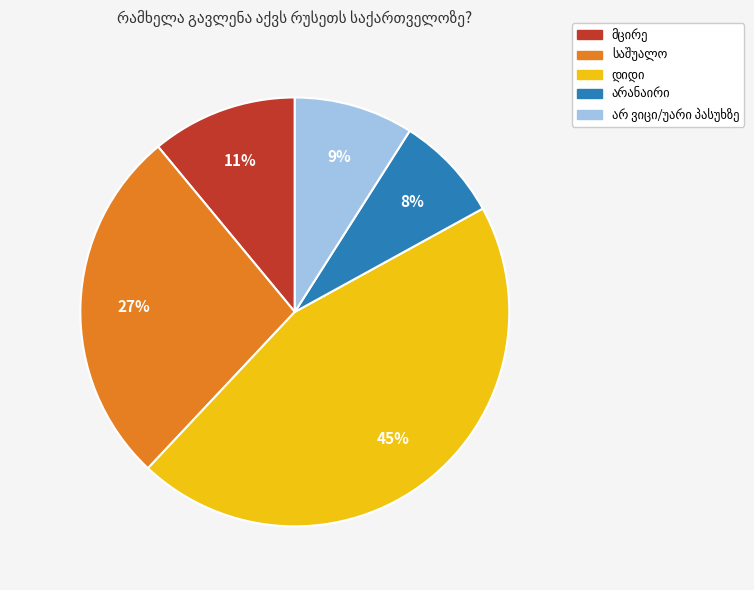

To the nearest percent, what is the average slice percentage?

20%